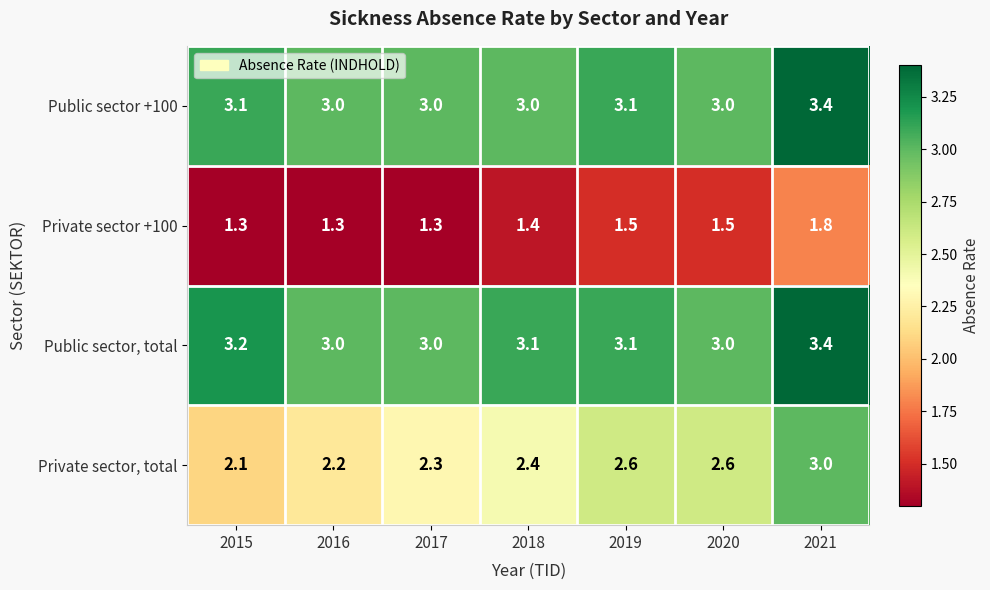

What is the difference between the maximum and minimum values in the Private sector +100 series?

0.5